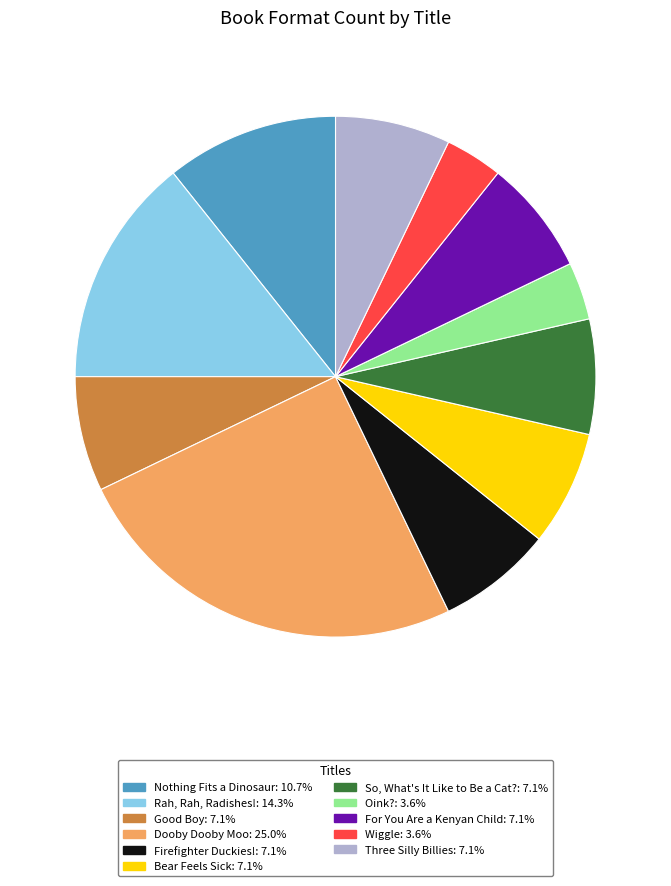

Which has a higher value, For You Are a Kenyan Child or Oink??

For You Are a Kenyan Child